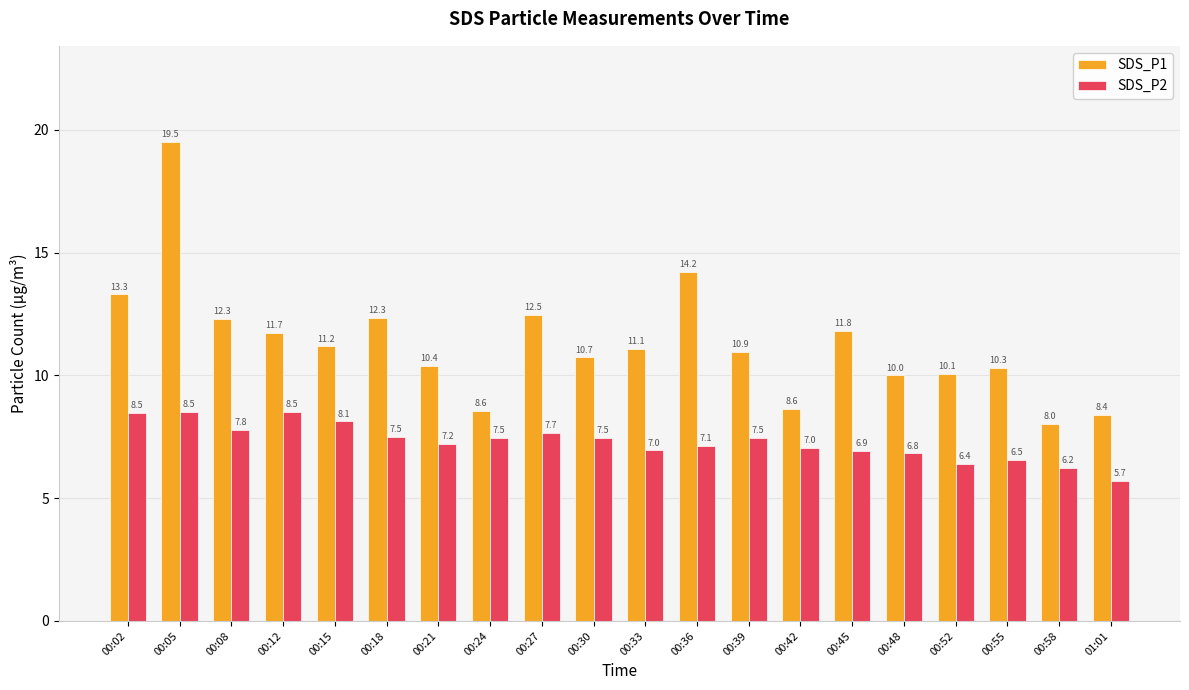

Which category has the highest value in the SDS_P1 series?

00:05